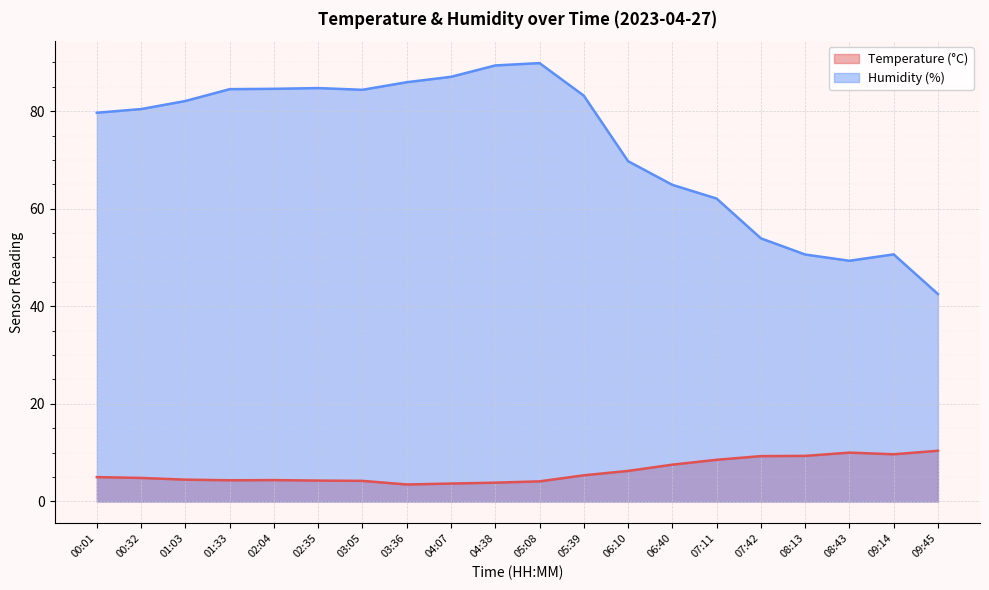

What is the difference between the Humidity (%) values at 00:01 and 05:39?

3.5